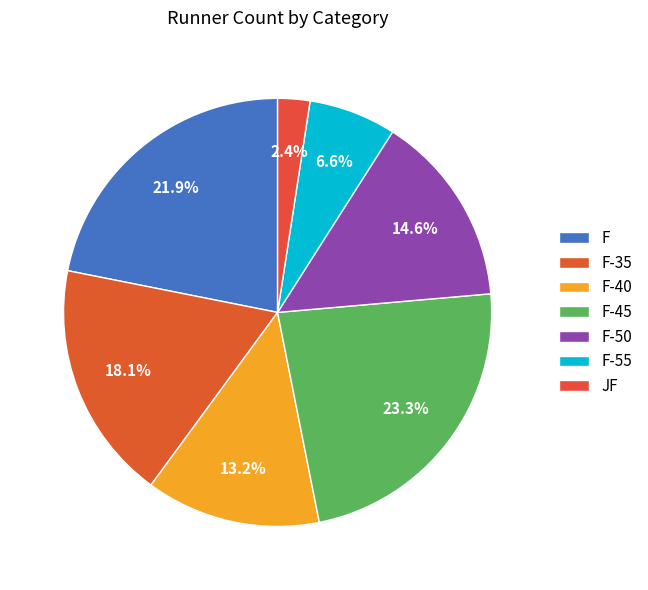

What percentage is the F-50 slice, to the nearest percent?

15%